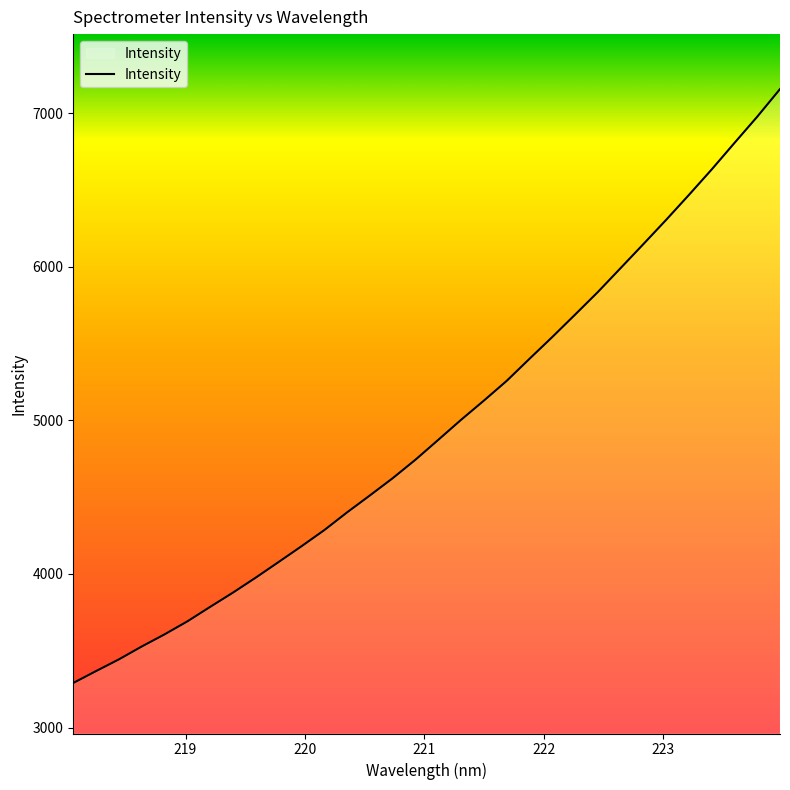

What is the maximum value shown in the chart?

7156.2